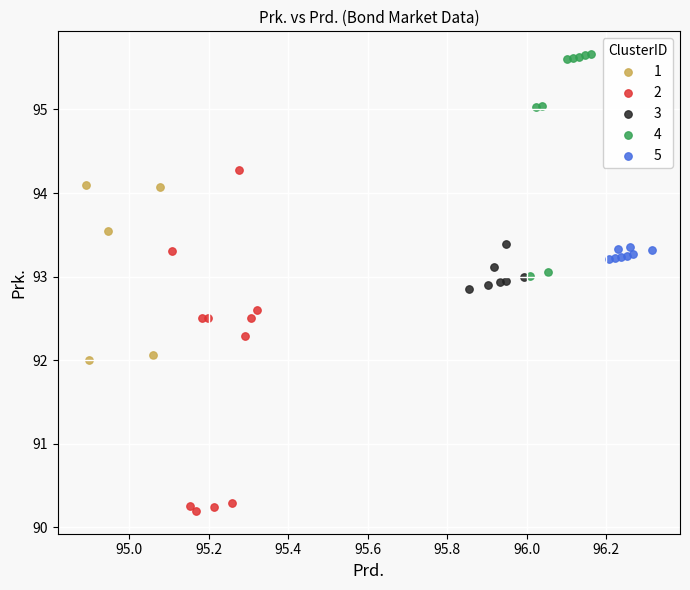

Which series has the largest Y range (max minus min)?

2